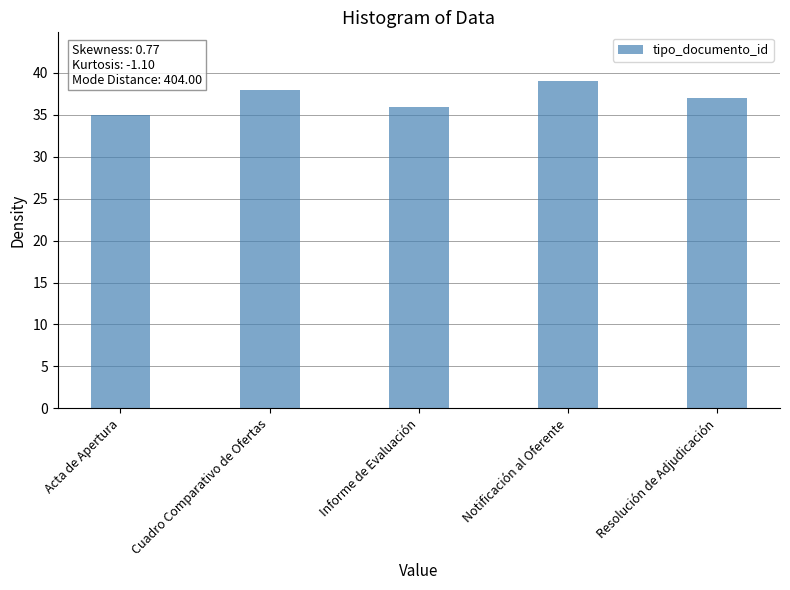

The value at Resolución de Adjudicación is 37. True or false?

True